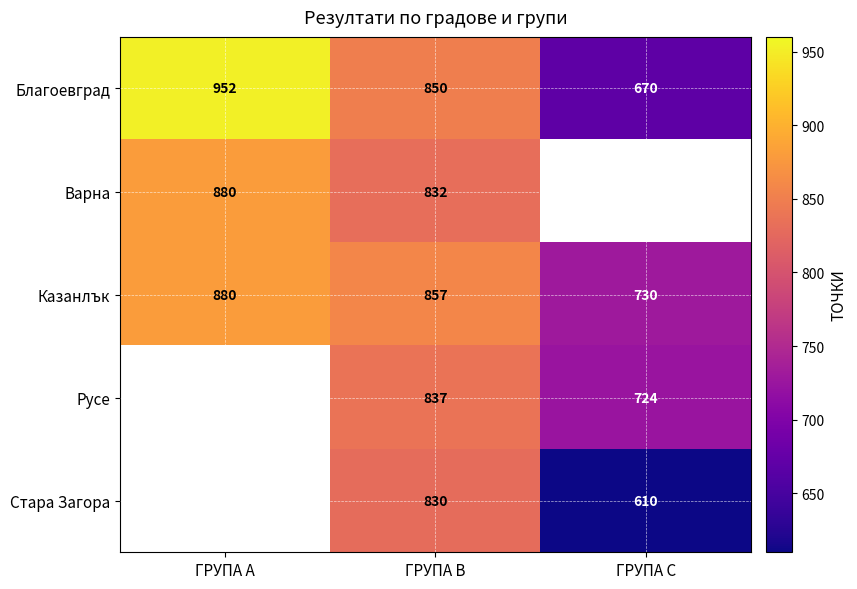

Is the value of Благоевград at ГРУПА А greater than the value of Варна at ГРУПА А?

Yes